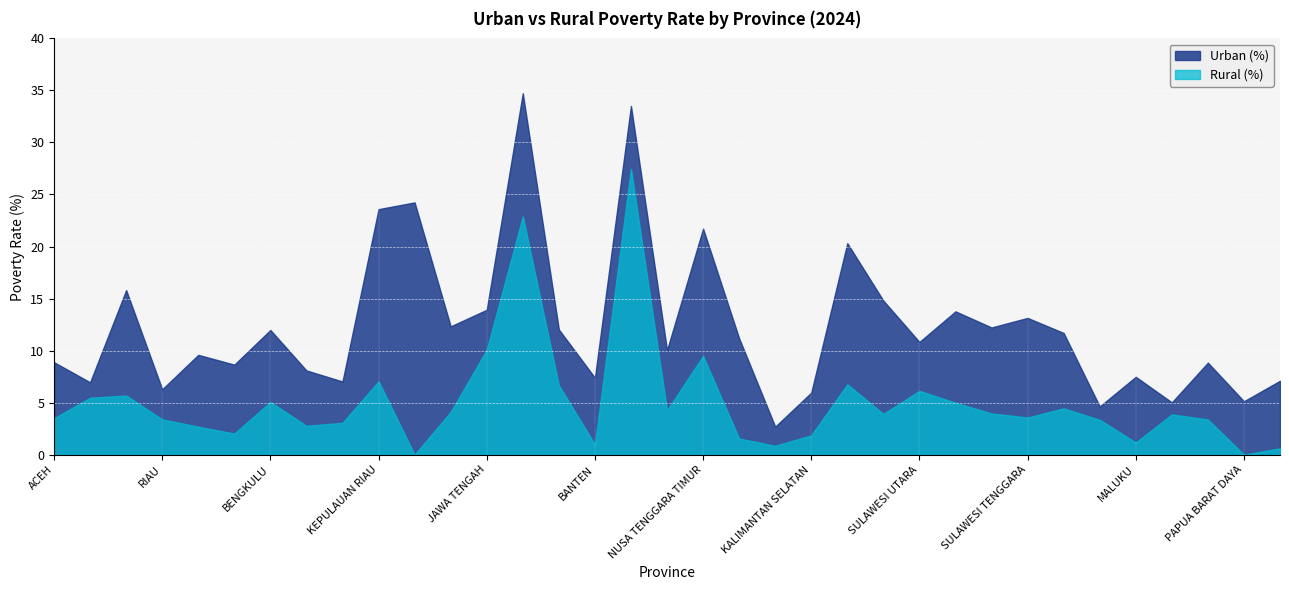

What is the value of the Rural (%) point at the 28th from the left?

3.6